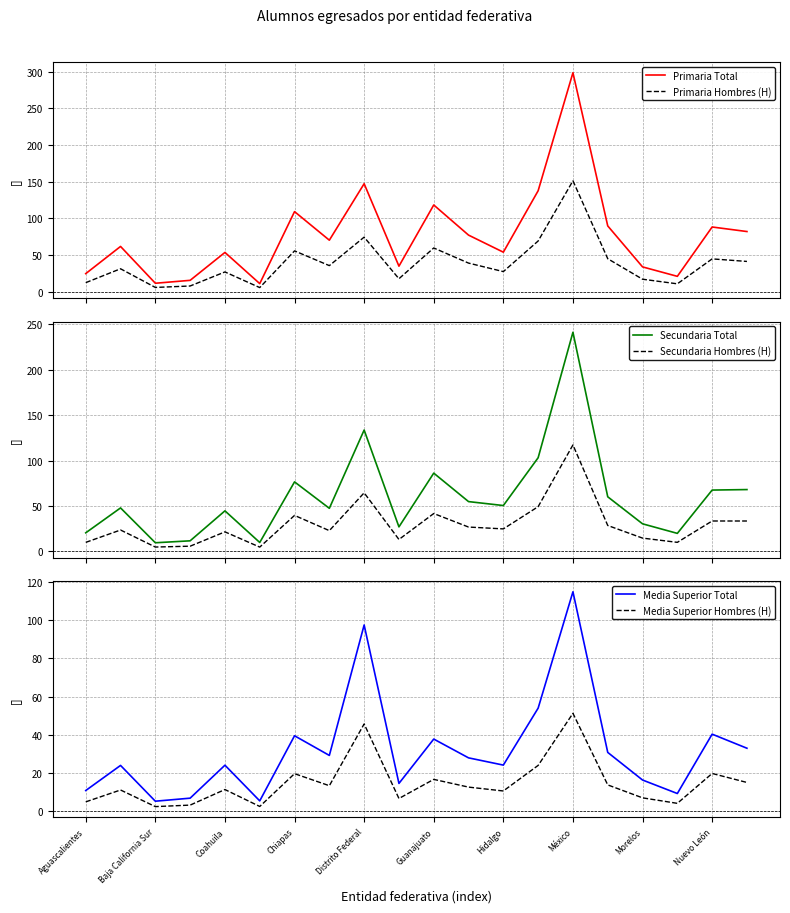

True or false: Primaria Total has a value of 7.6 at Aguascalientes.

False